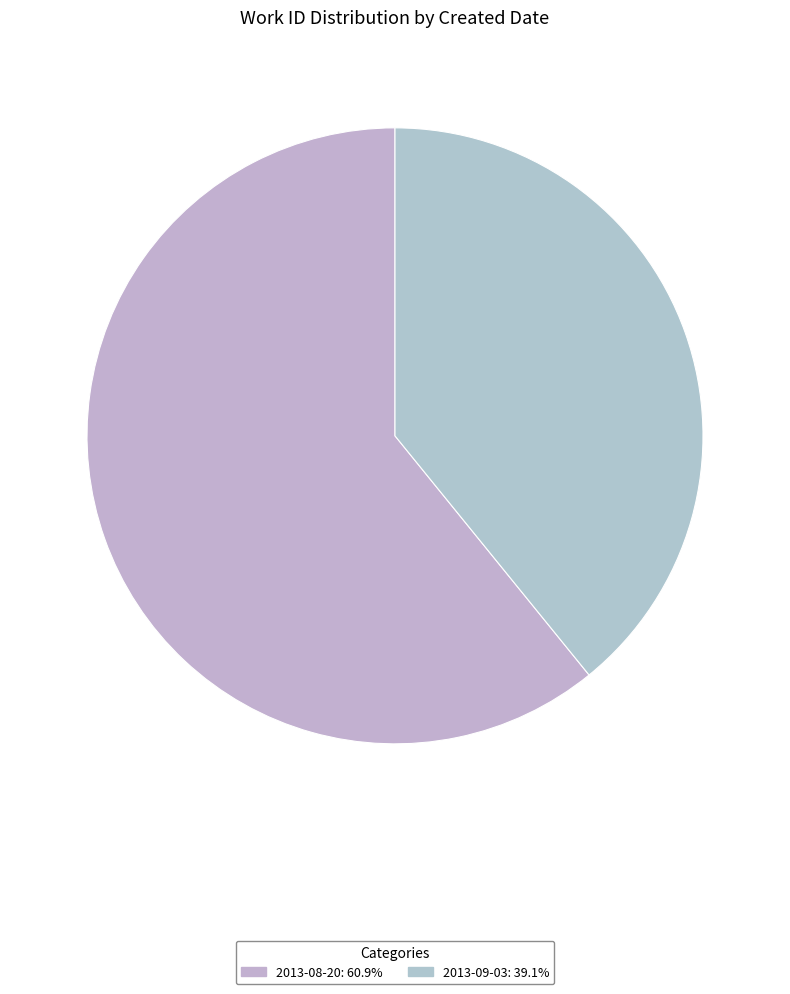

Which has a higher value, 2013-09-03 or 2013-08-20?

2013-08-20